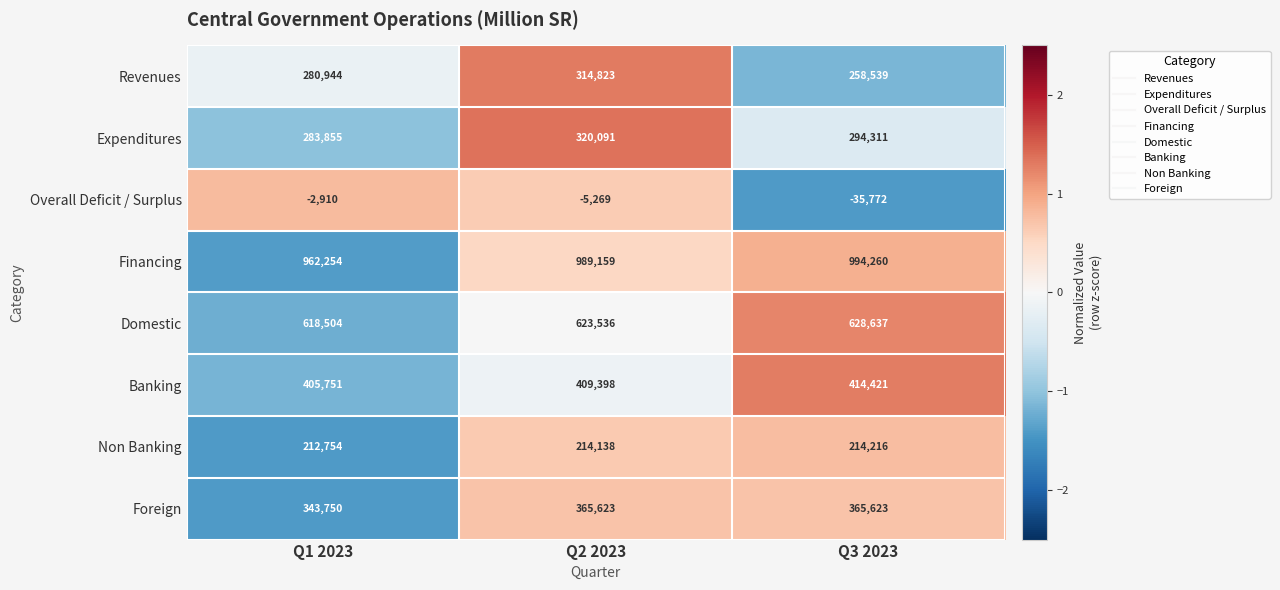

The value of Foreign at Q3 2023 is 227890. True or false?

False